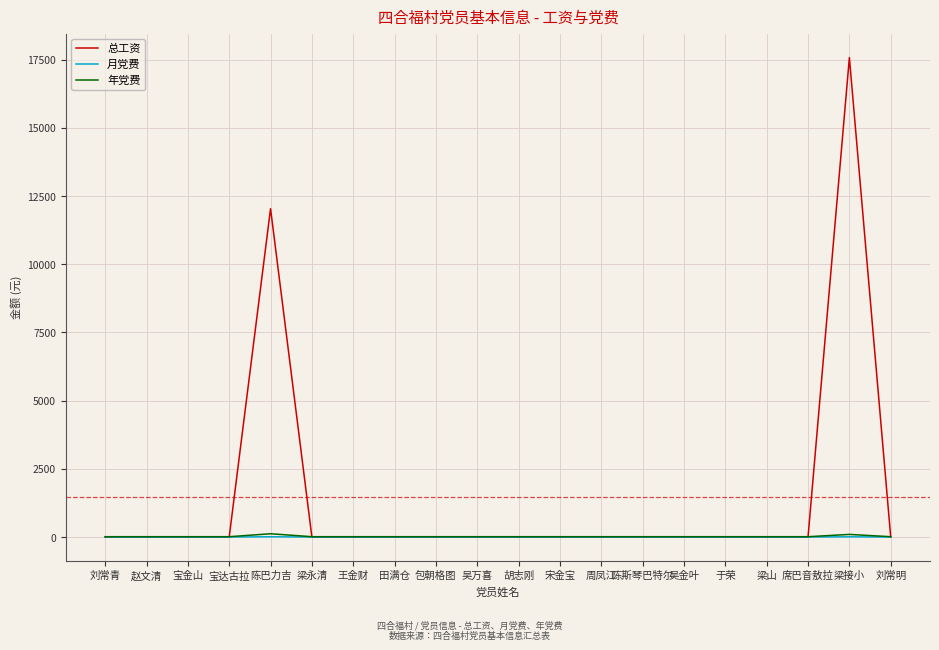

Is it true that 总工资 equals -10300 at 赵文清?

False